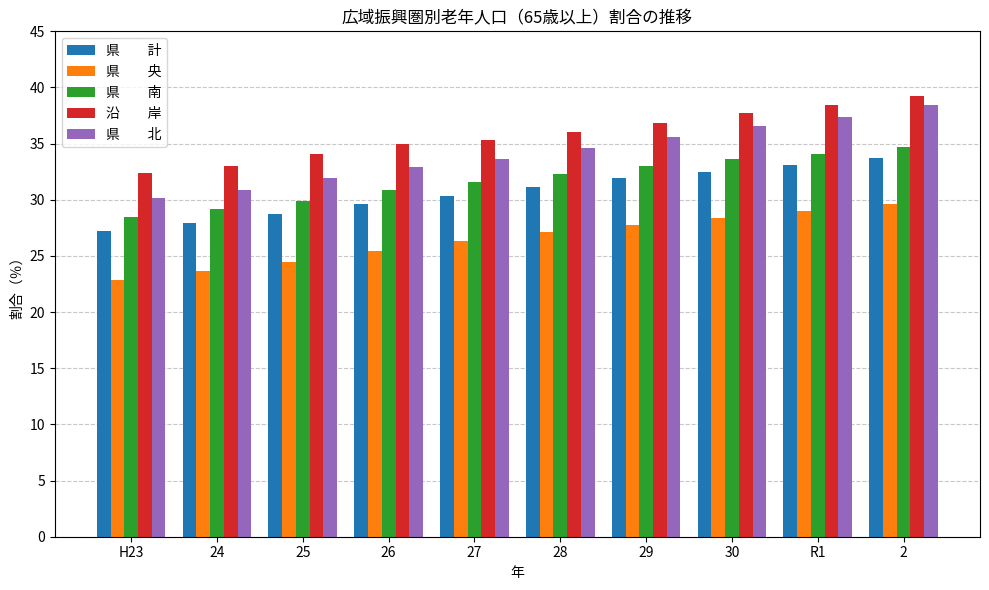

What is the difference between the highest and lowest values at R1?

9.4